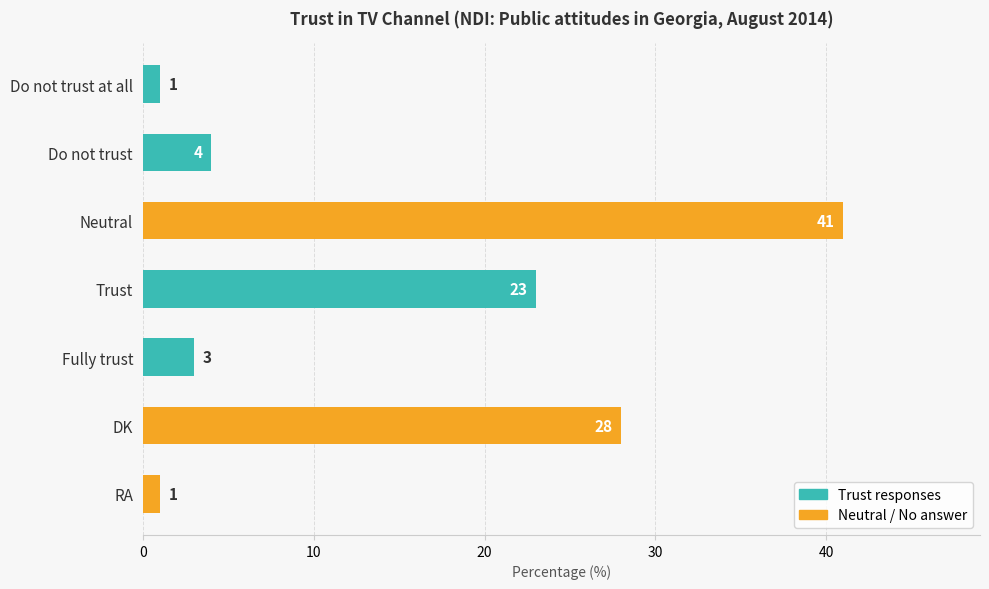

Are the bars grouped side by side (vs. stacked)?

No